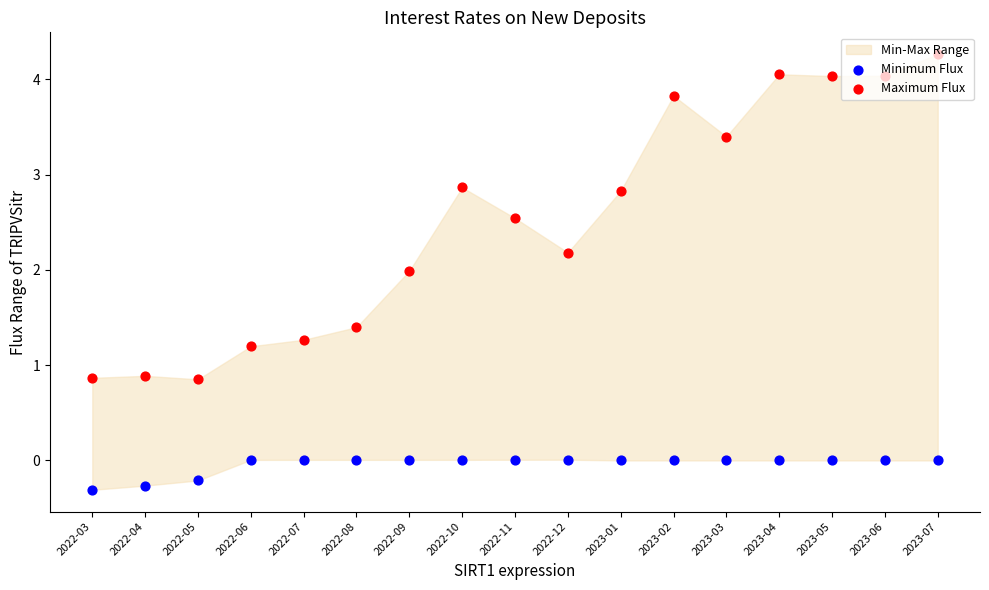

Is the value of Maximum Flux at 2022-03 greater than the value of Minimum Flux at 2022-12?

Yes